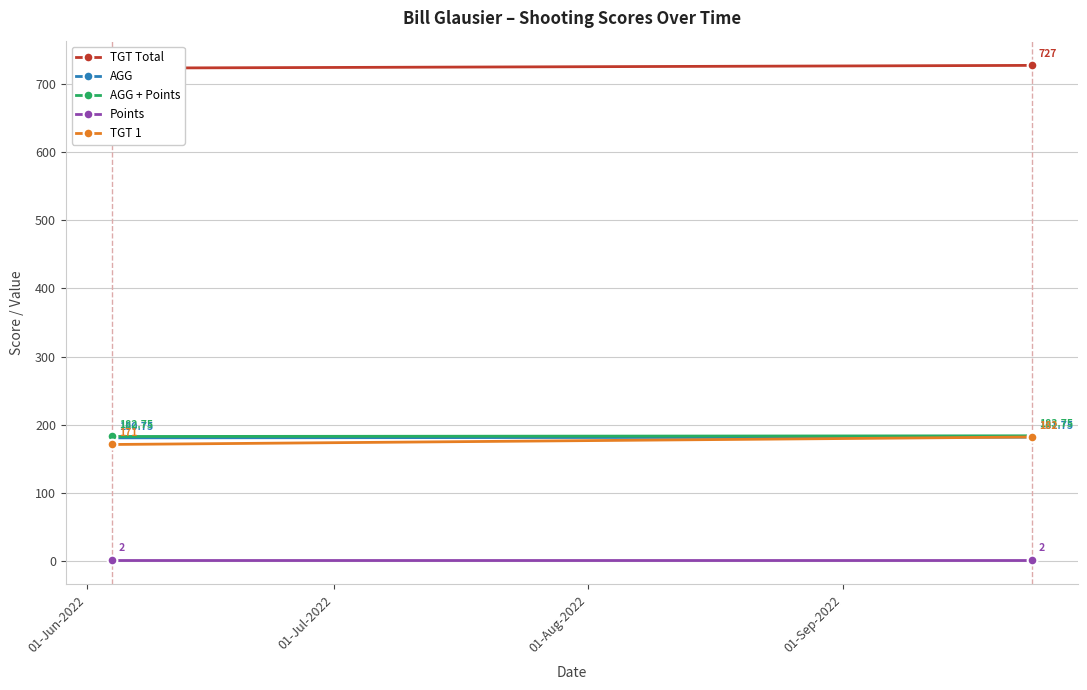

The value of AGG at 01-Jun-2022 is 284.9. True or false?

False